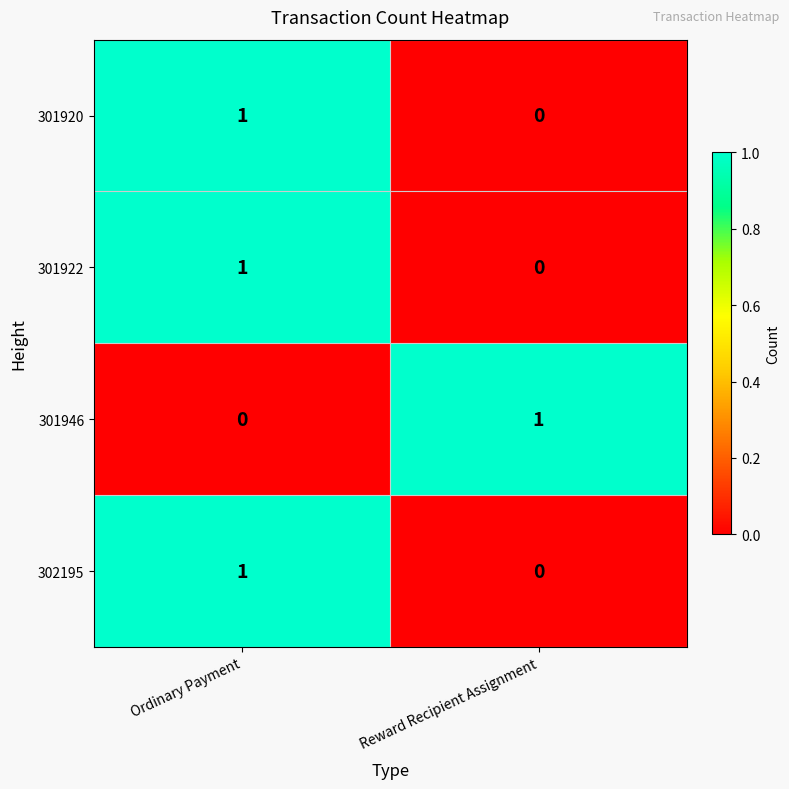

At which category is the sum across all series the highest?

Ordinary Payment